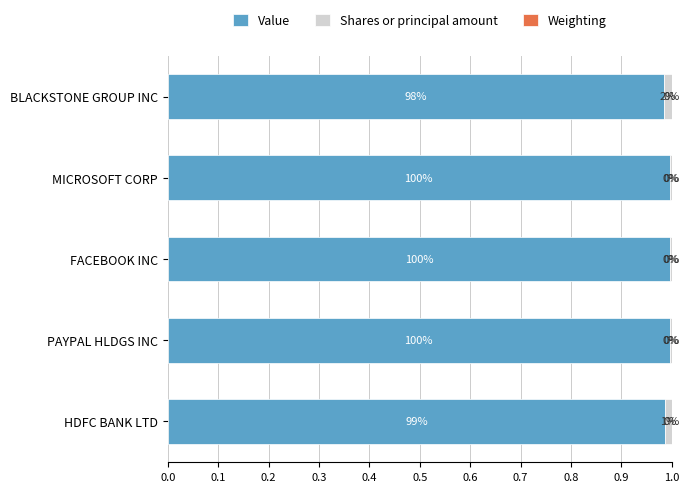

Is it true that Value equals 1.7 at BLACKSTONE GROUP INC?

False